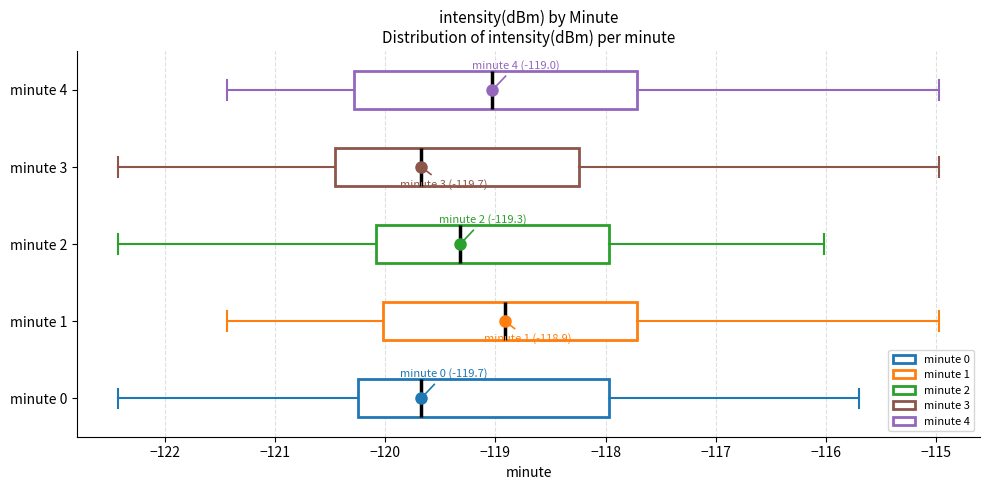

Which box is the widest, from its left edge to its right edge?

minute 4